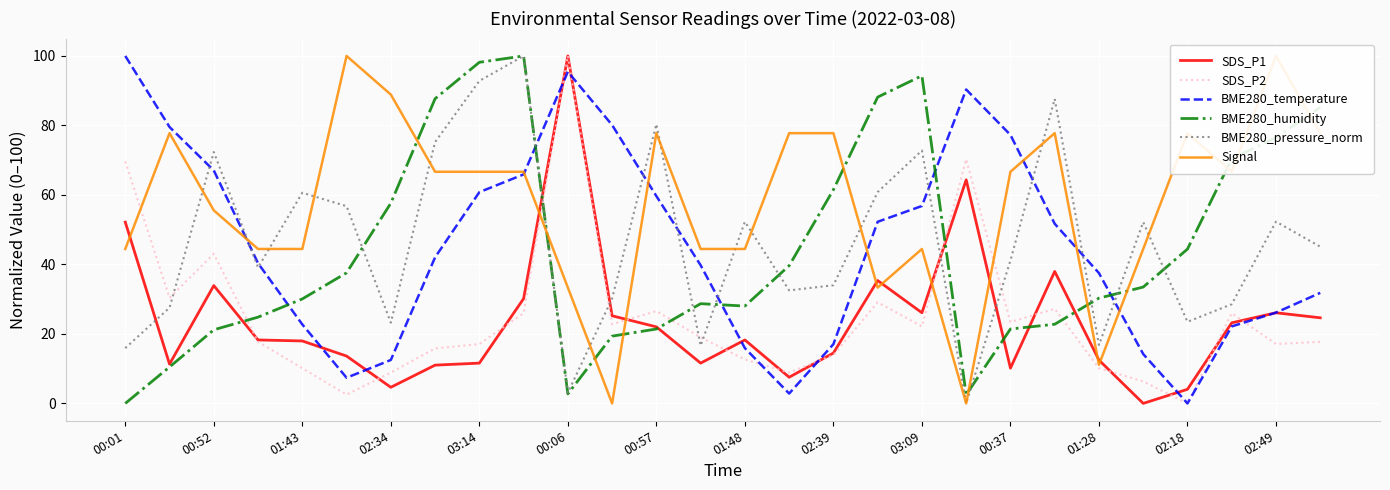

The value of SDS_P1 at 00:52 is 7.7. True or false?

False